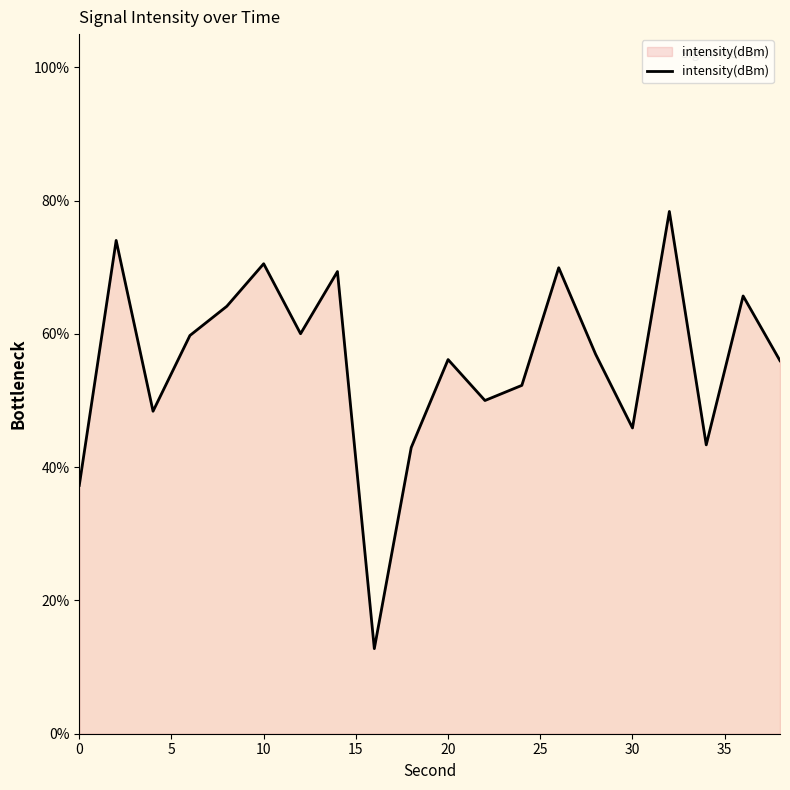

What is the difference between the maximum and minimum values?

65.6